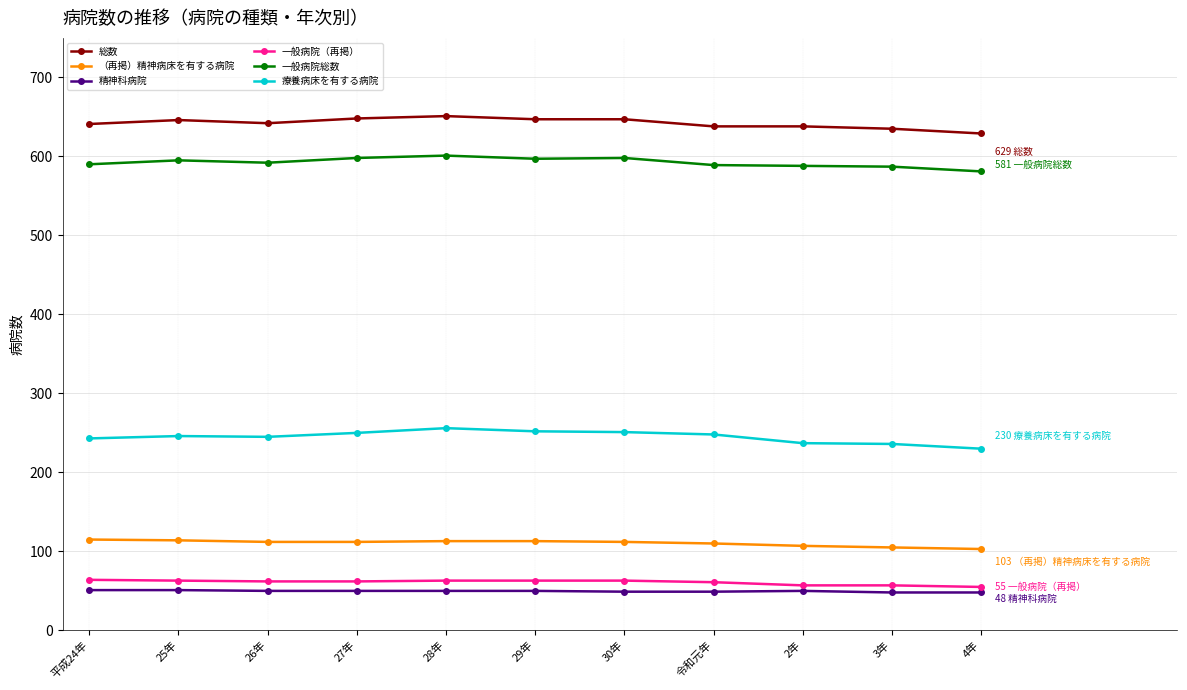

At how many categories does at least one series exceed 567?

11